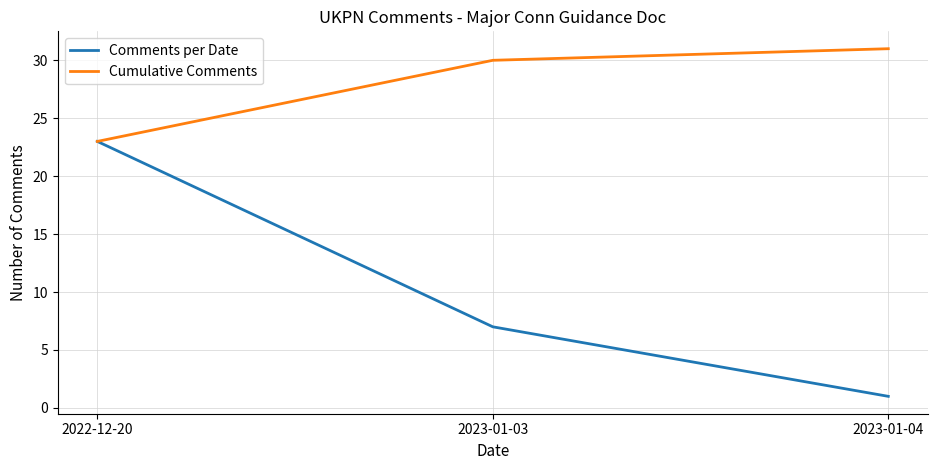

Reading left to right, what are all the values shown in this chart?

Comments per Date: 23	7	1
Cumulative Comments: 23	30	31